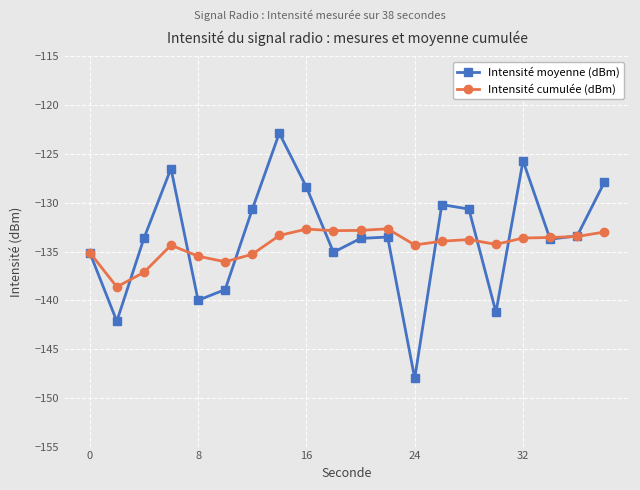

What is the minimum value shown in the chart?

-148.0